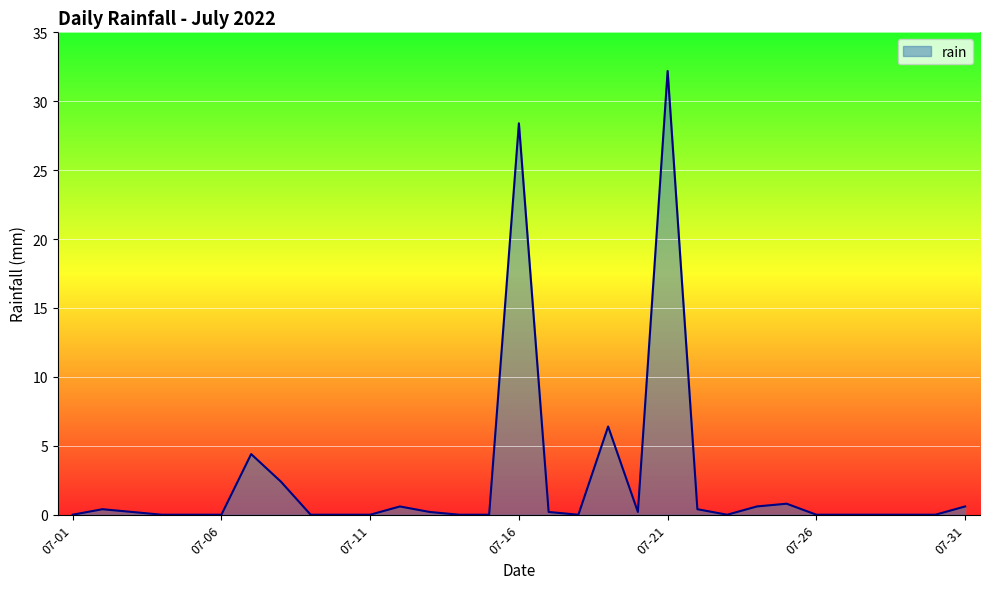

What is the maximum value shown in the chart?

32.2